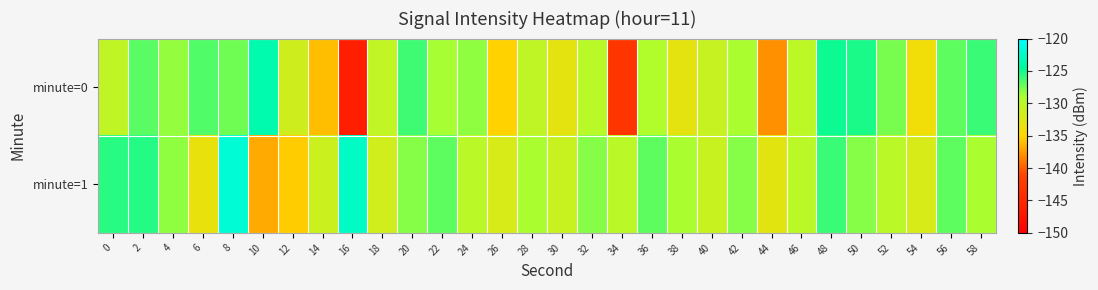

What is the difference between the highest and lowest values at 22?

1.8